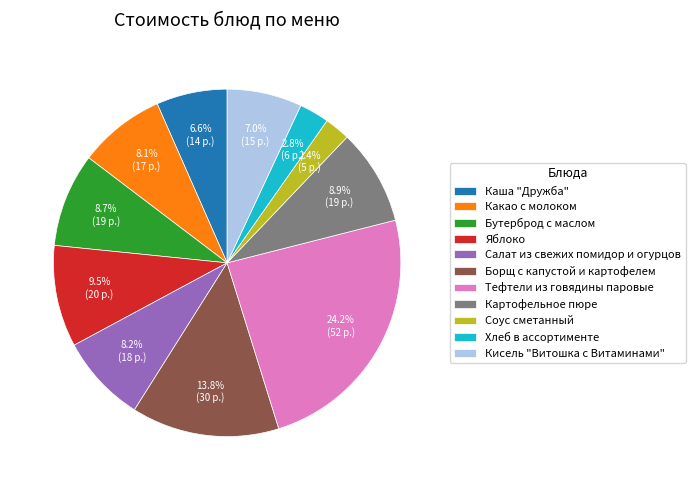

To the nearest percent, what percentage of the pie is Тефтели из говядины паровые?

24%